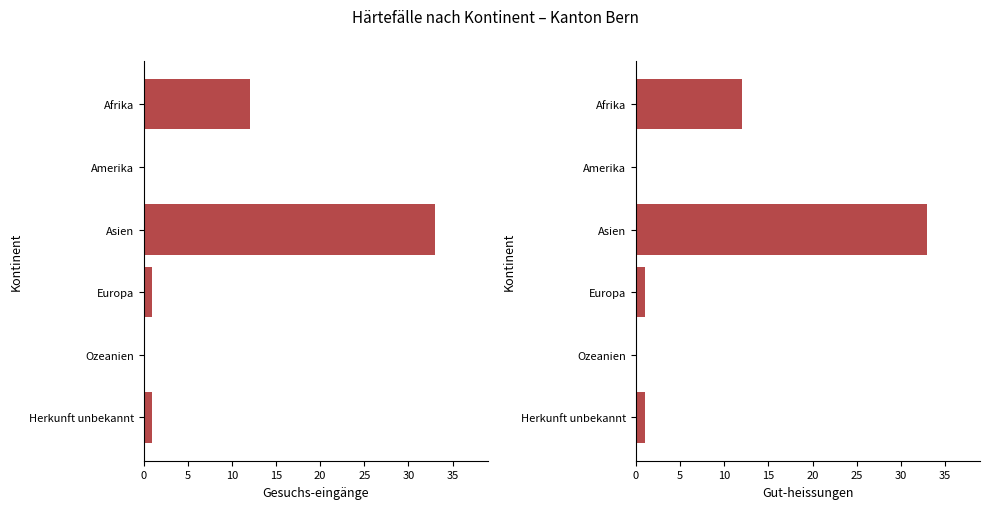

What is the difference between the second highest and second lowest values in the Gut-heissungen series?

12